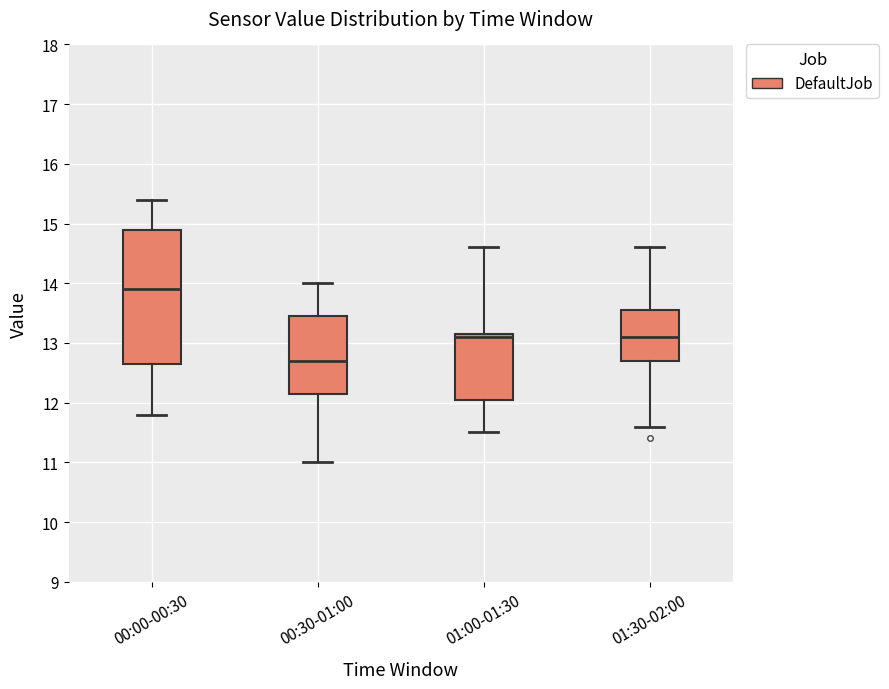

Reading left to right, transcribe this box plot: for each box, give where its median line is, the range the box spans, and where its two whiskers end, as read against the y-axis. The values are not printed on the chart, so give them approximately, as read against the axis.

00:00-00:30: median 13.9, box 12.7 to 14.9, whiskers 11.8 to 15.4
00:30-01:00: median 12.7, box 12.2 to 13.5, whiskers 11.0 to 14.0
01:00-01:30: median 13.1, box 12.1 to 13.2, whiskers 11.5 to 14.6
01:30-02:00: median 13.1, box 12.7 to 13.6, whiskers 11.6 to 14.6